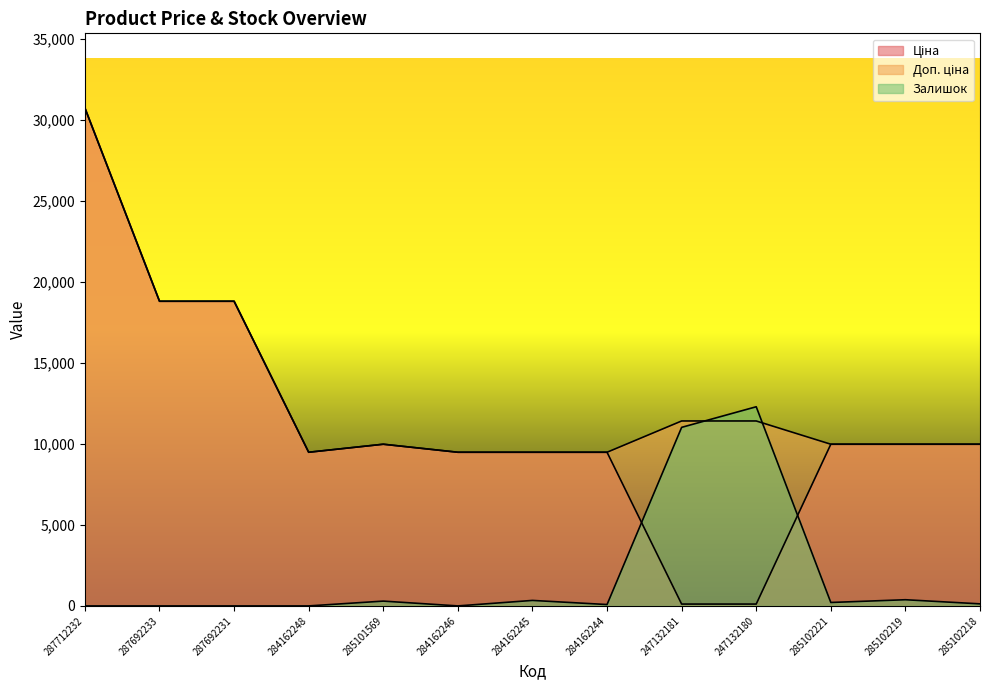

Does the chart display data point markers on the line(s)?

No